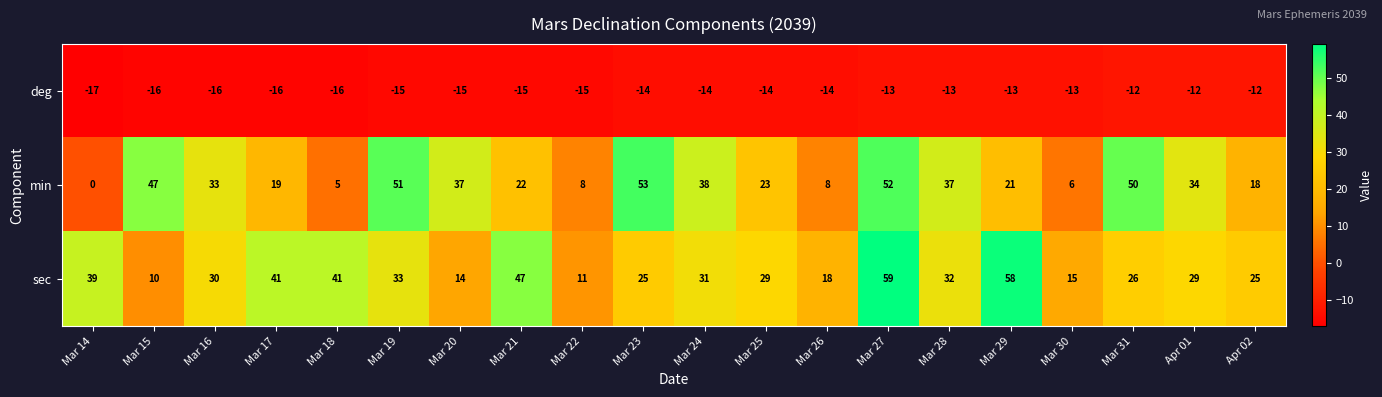

What is the sum of all deg values?

-285